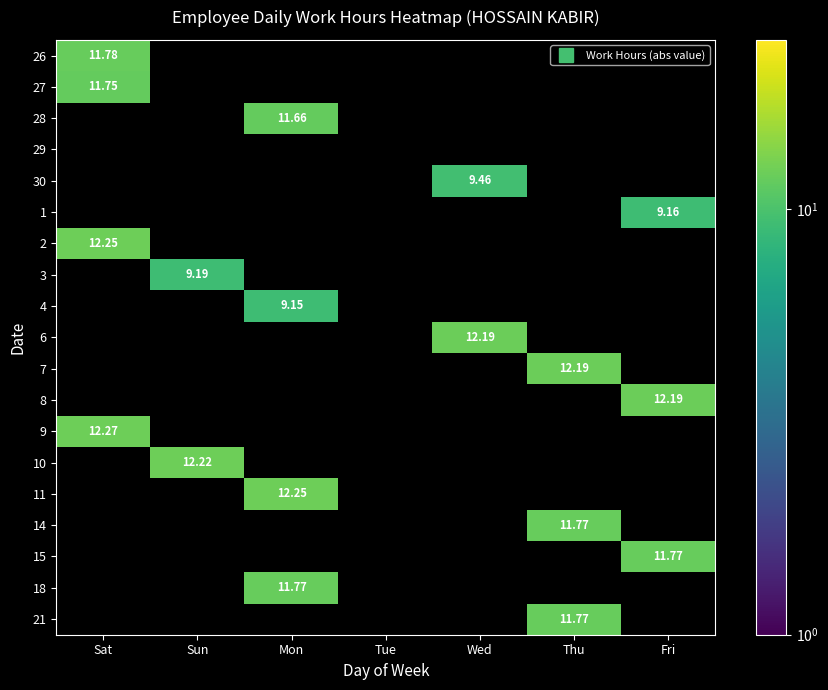

How many categories are shown in the chart?

7